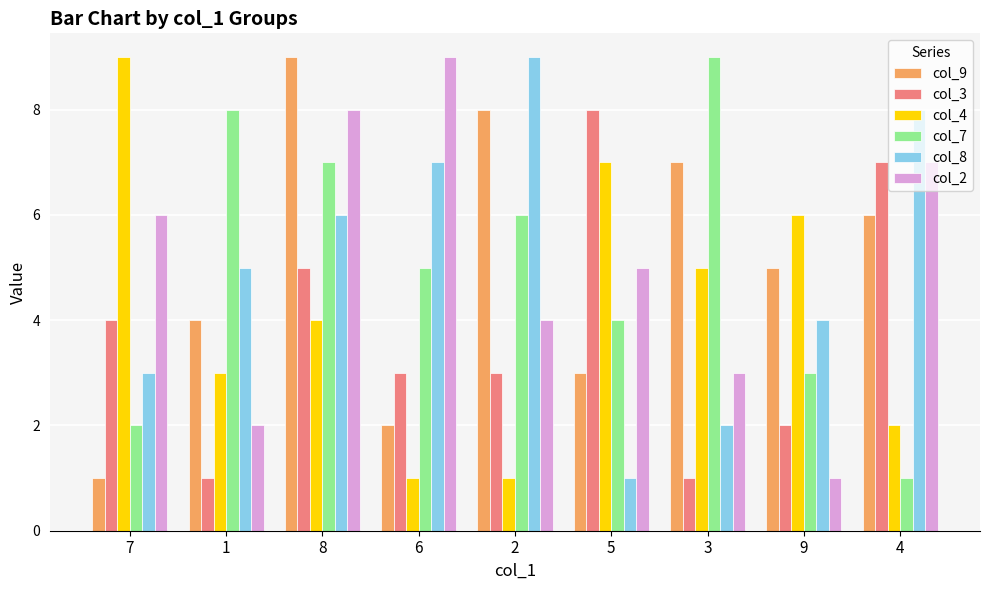

Is it true that col_2 equals 7 at 4?

True